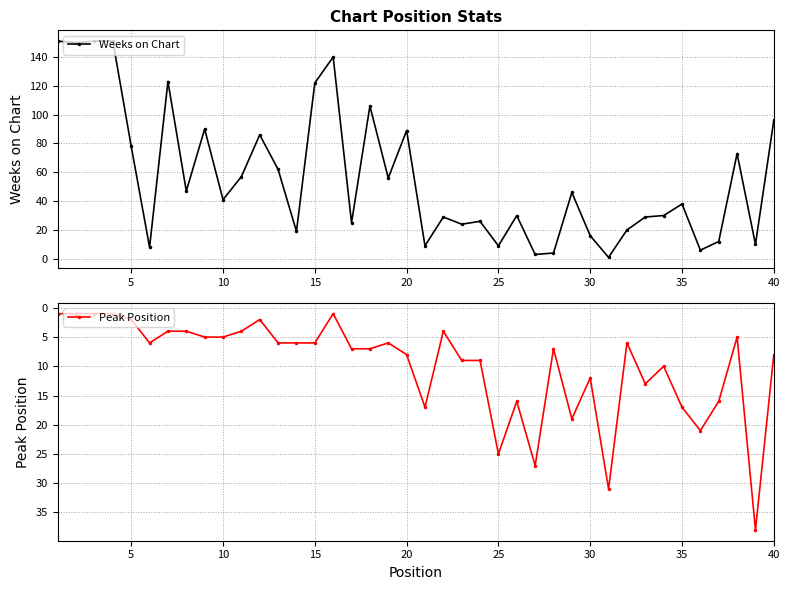

How many values in the Peak Position series are below 7?

20